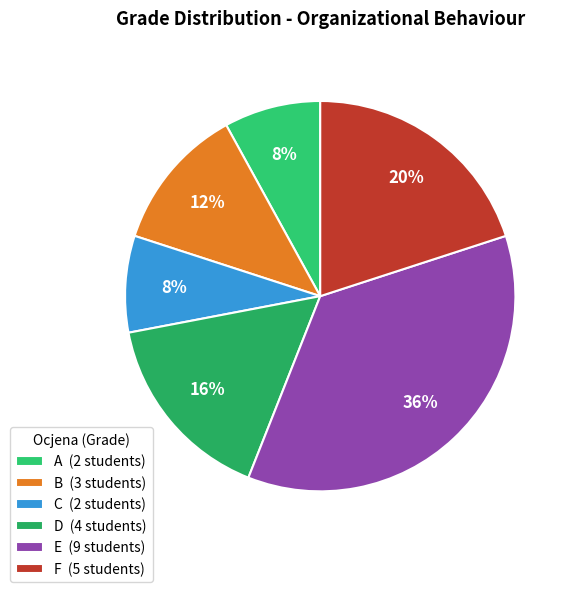

Does D represent more than half of the total?

No